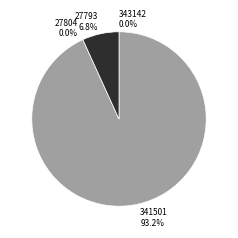

Count the number of slices in the pie.

4